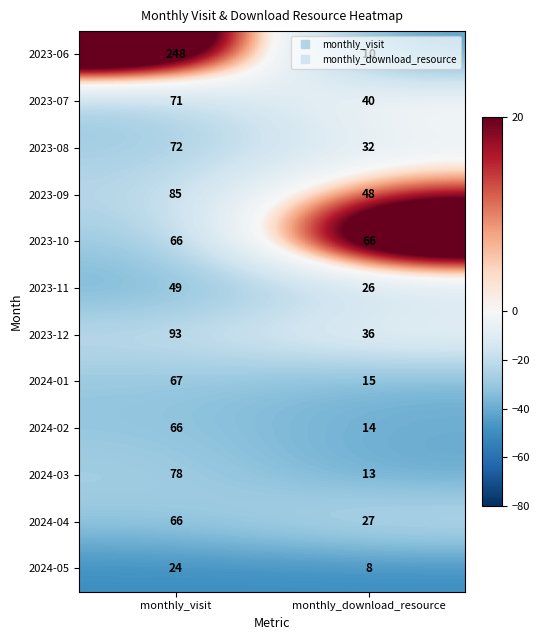

What is the greatest value displayed?

248